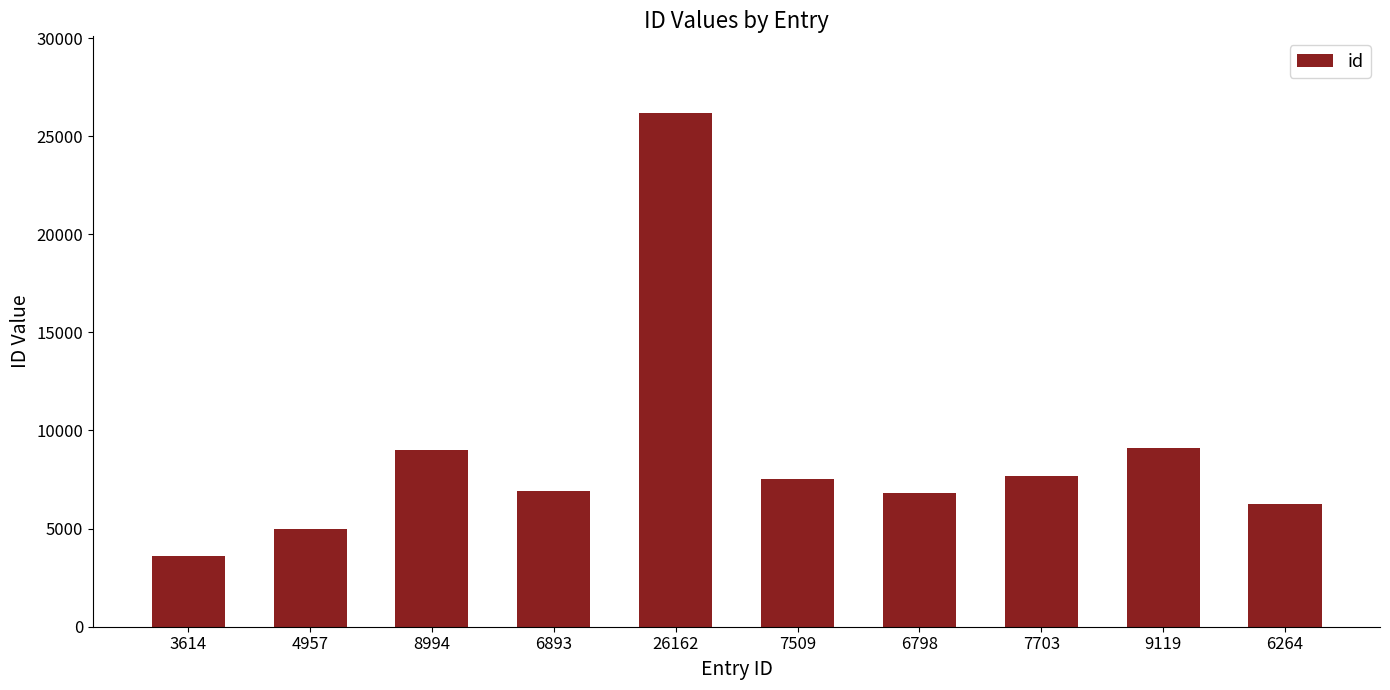

What is the ratio of the value at 6798 to the value at 8994?

0.8